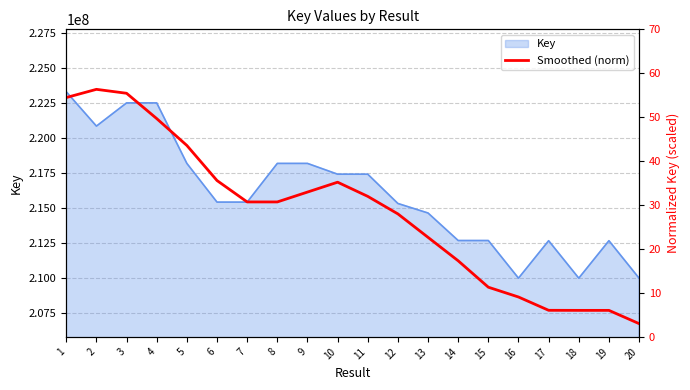

Reading right to left, transcribe all the data shown in this chart.

20=3.0	19=6.0	18=6.0	17=6.0	16=9.1	15=11.3	14=17.3	13=22.7	12=28.0	11=32.0	10=35.2	9=33.0	8=30.7	7=30.7	6=35.6	5=43.6	4=49.7	3=55.4	2=56.3	1=54.5